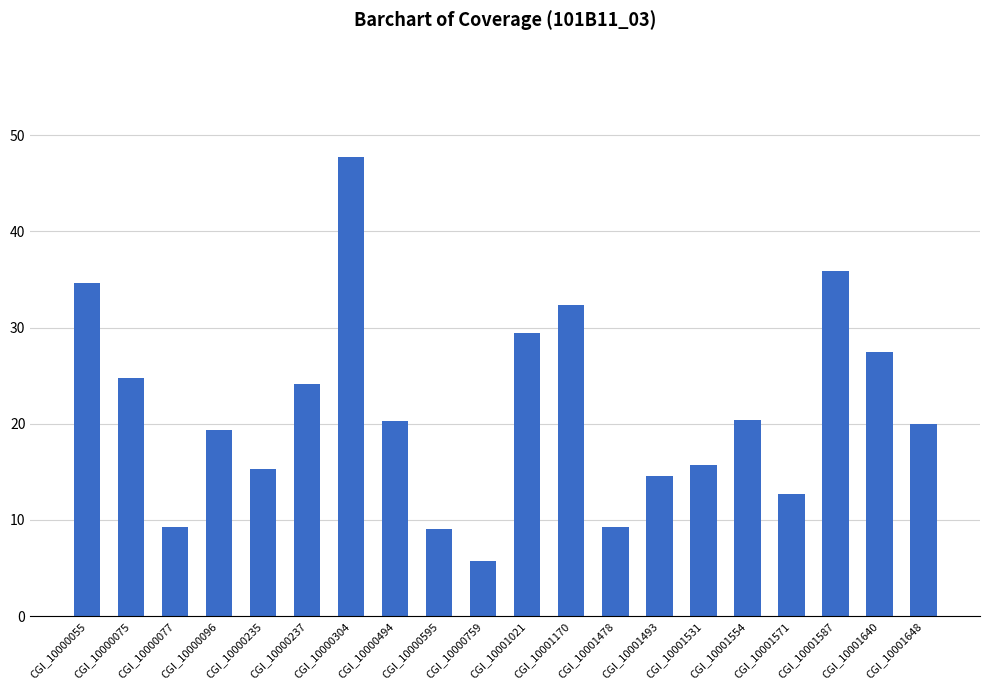

What is the minimum value shown in the chart?

5.7